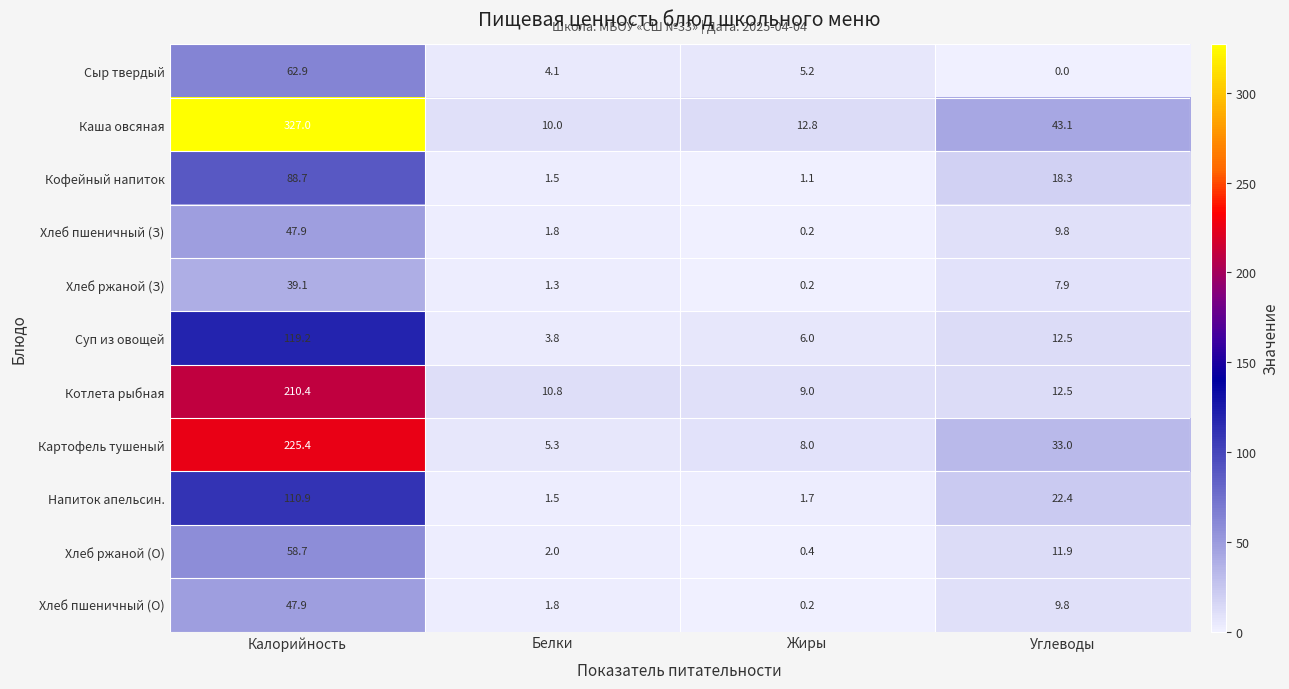

At how many categories does at least one series exceed 219?

1